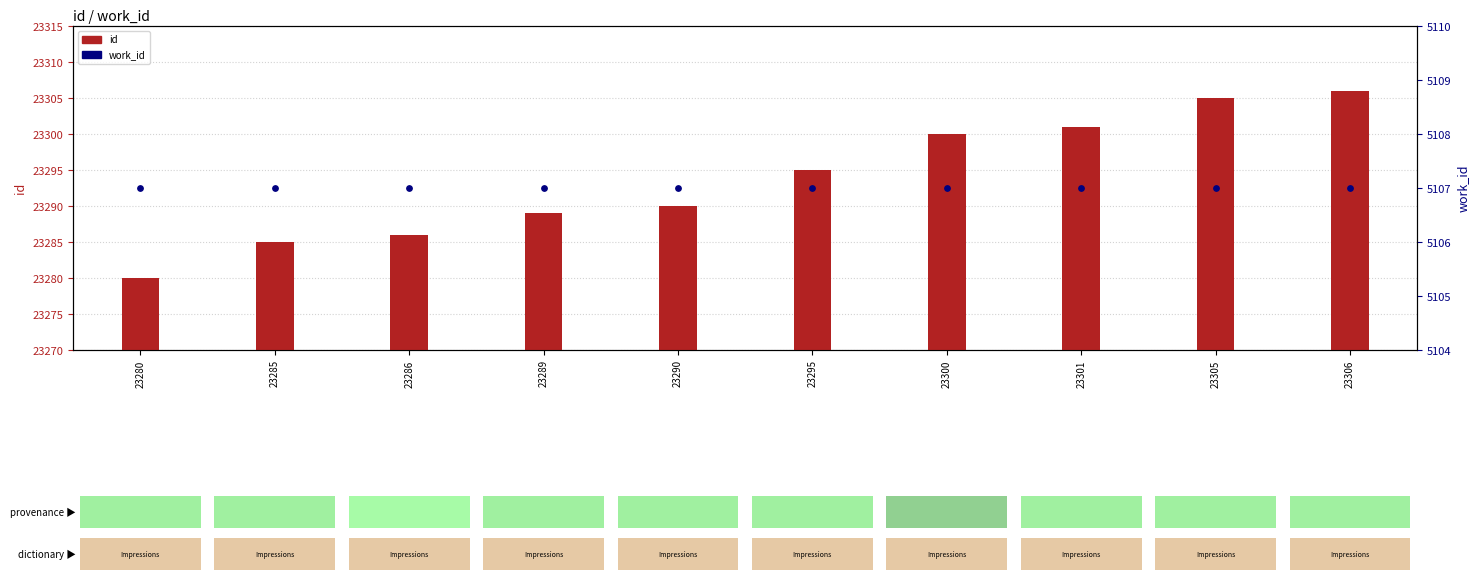

Is the value of work_id at 23305 greater than the value of id at 23290?

No